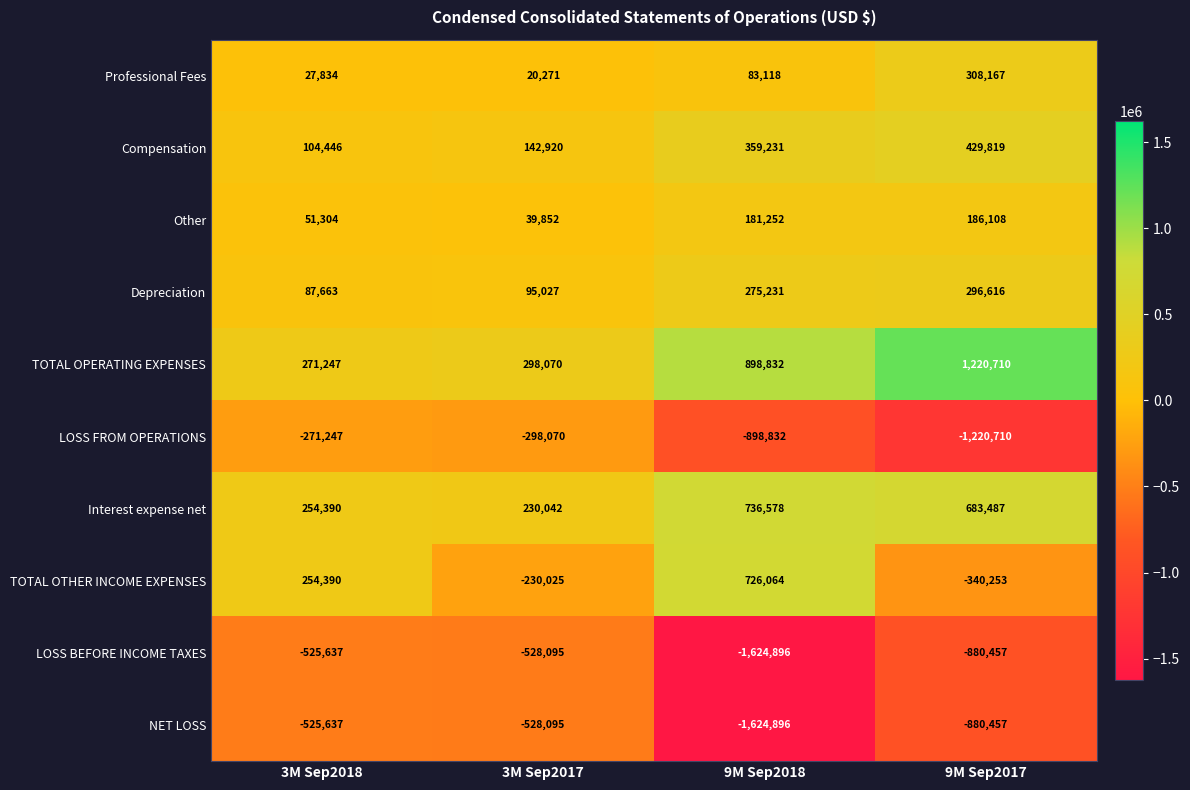

What is the difference between the second highest and minimum values in the Compensation series?

254785